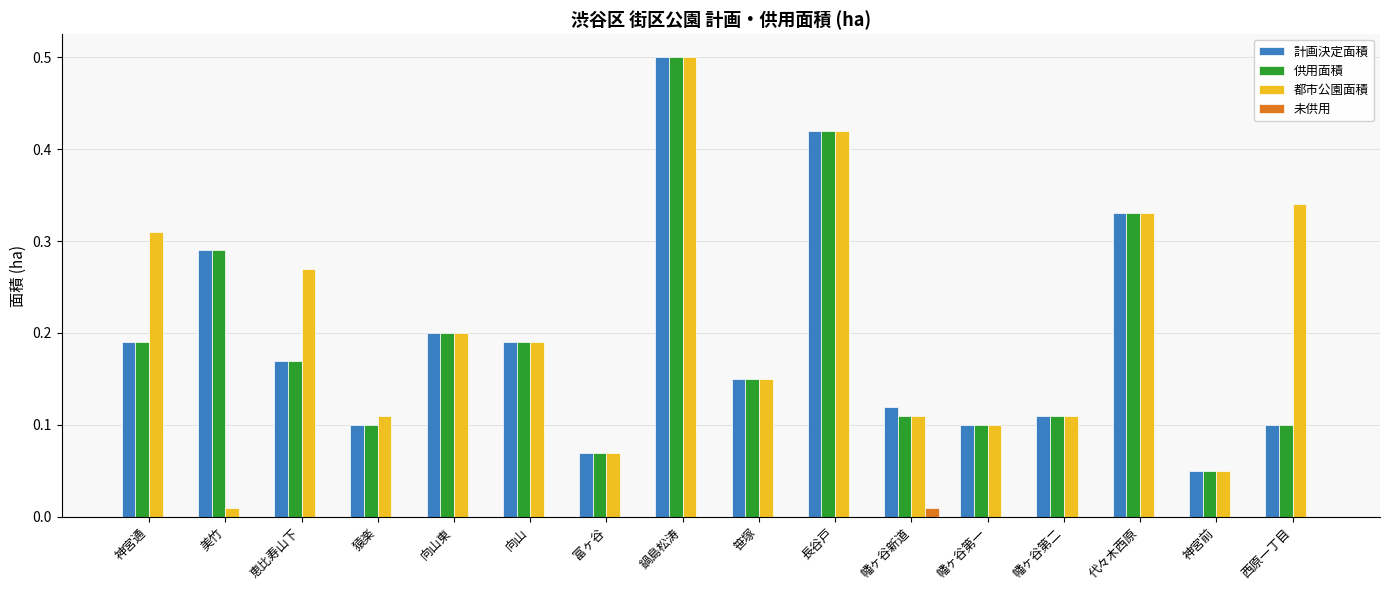

Is the value of 未供用 at 鍋島松涛 greater than the value of 計画決定面積 at 鍋島松涛?

No